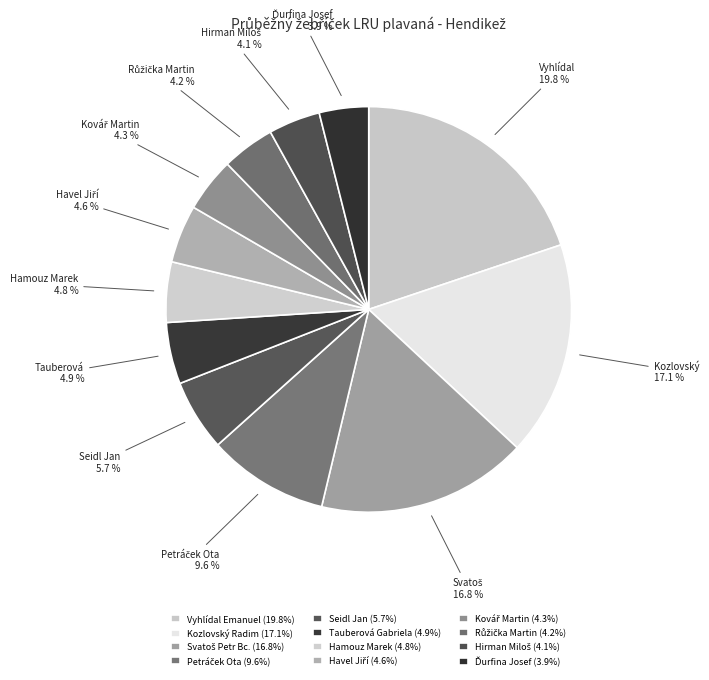

Count the number of slices in the pie.

12